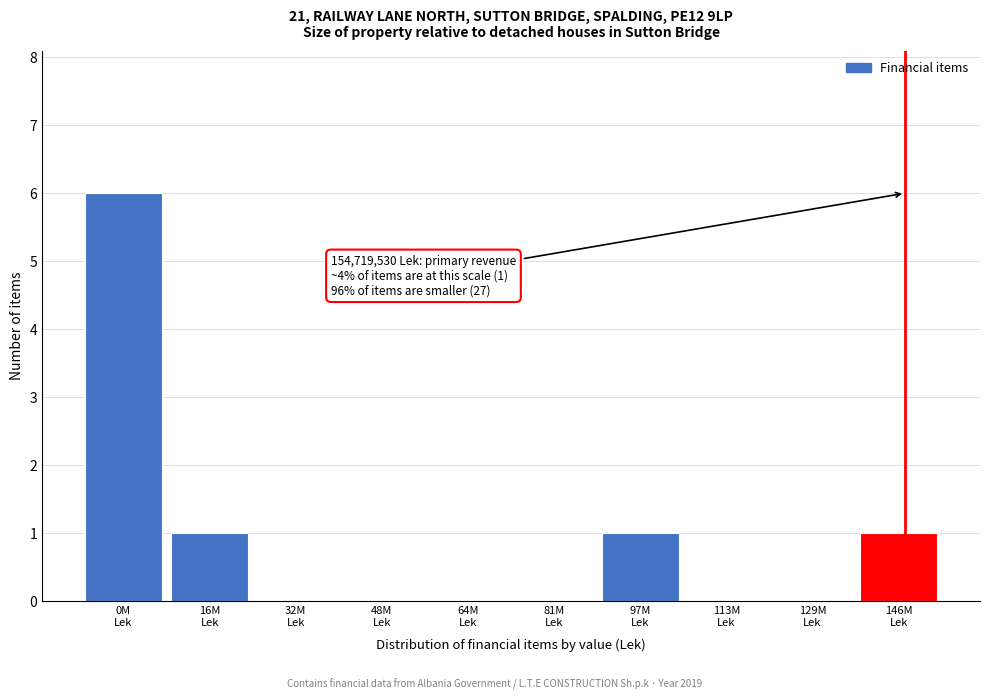

What is the greatest value displayed?

6